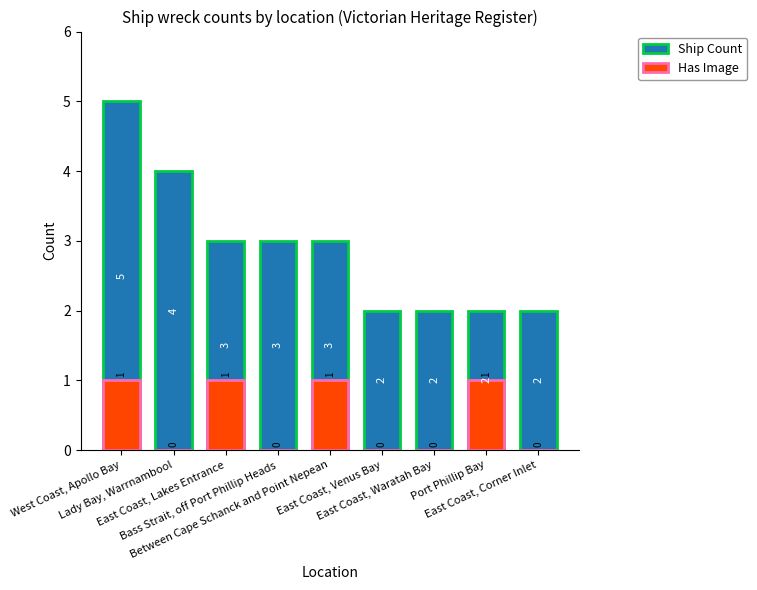

Which series has the largest total across all categories?

Ship Count